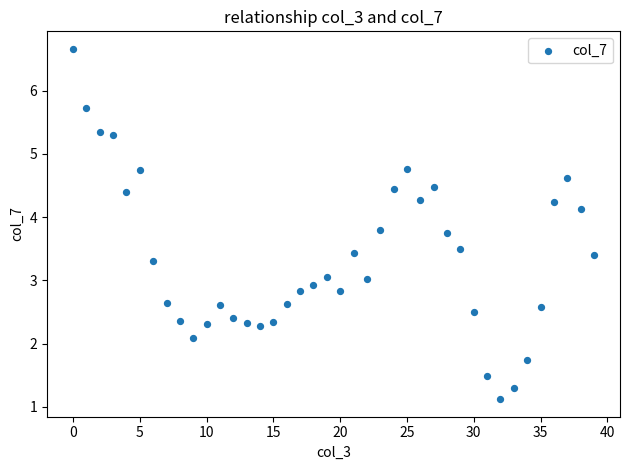

What is the range of Y values (max minus min)?

5.5